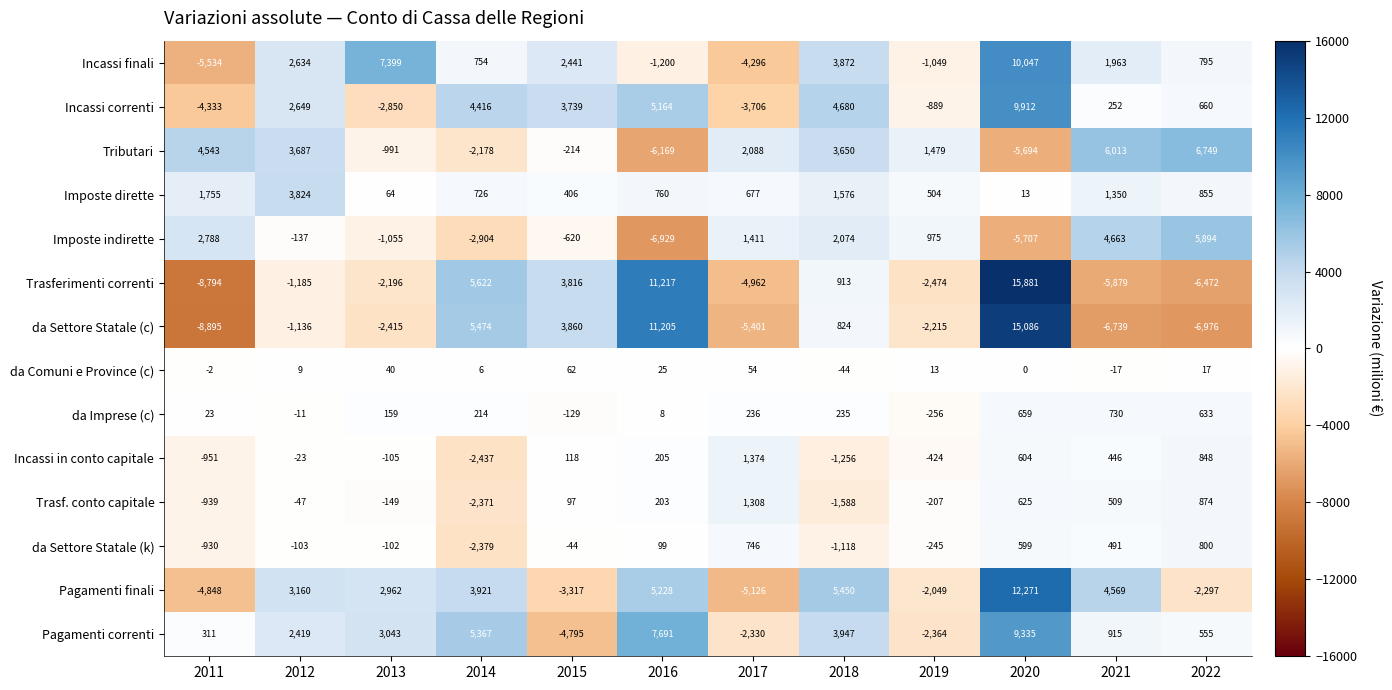

What is the spread (max minus min) of values at 2018?

7038